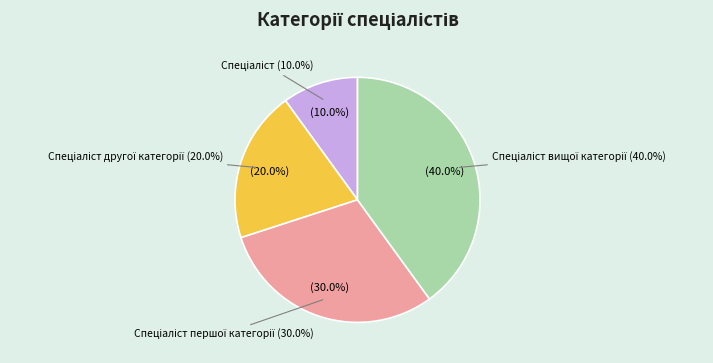

What is the ratio of the value at Спеціаліст другої категорії to the value at Спеціаліст?

2.0